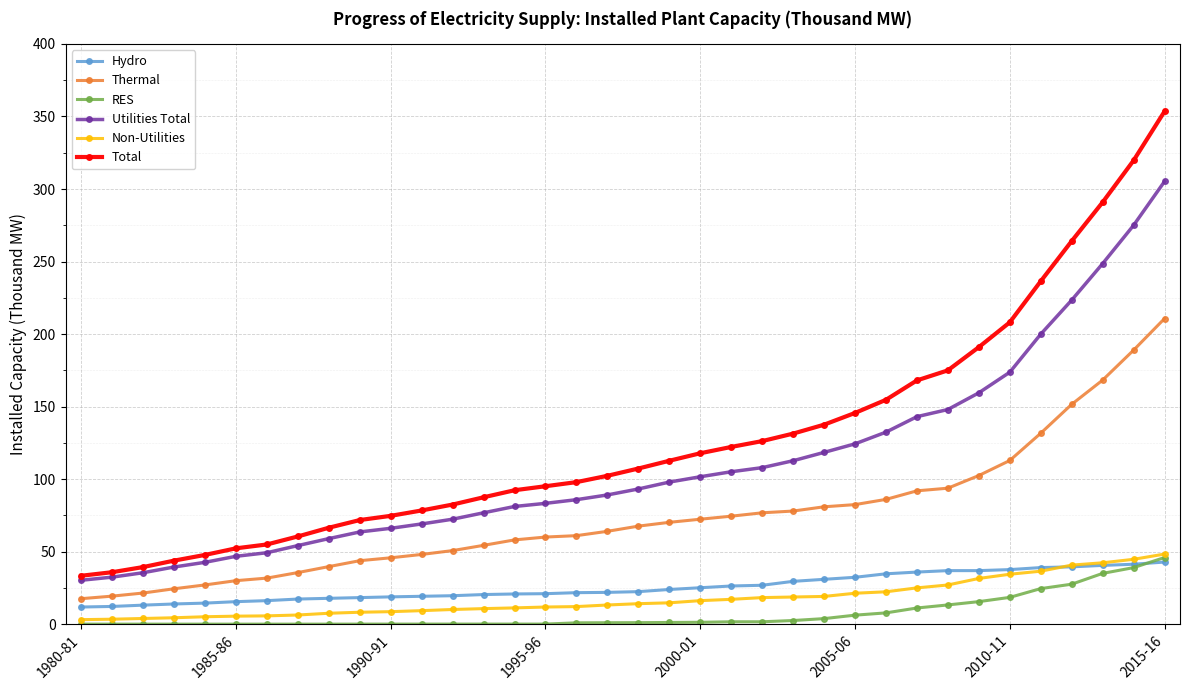

What is the value of the Hydro point at the 18th from the left?

21.9